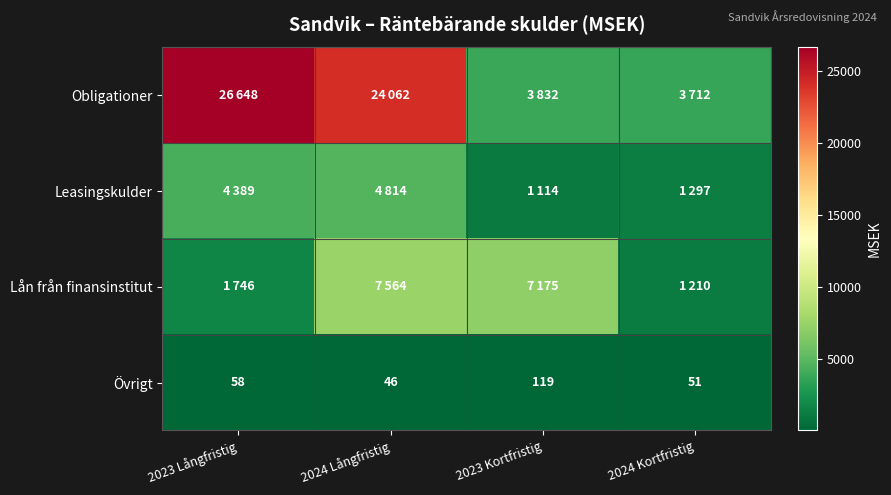

At which label is Övrigt closest to 82?

2023 Långfristig